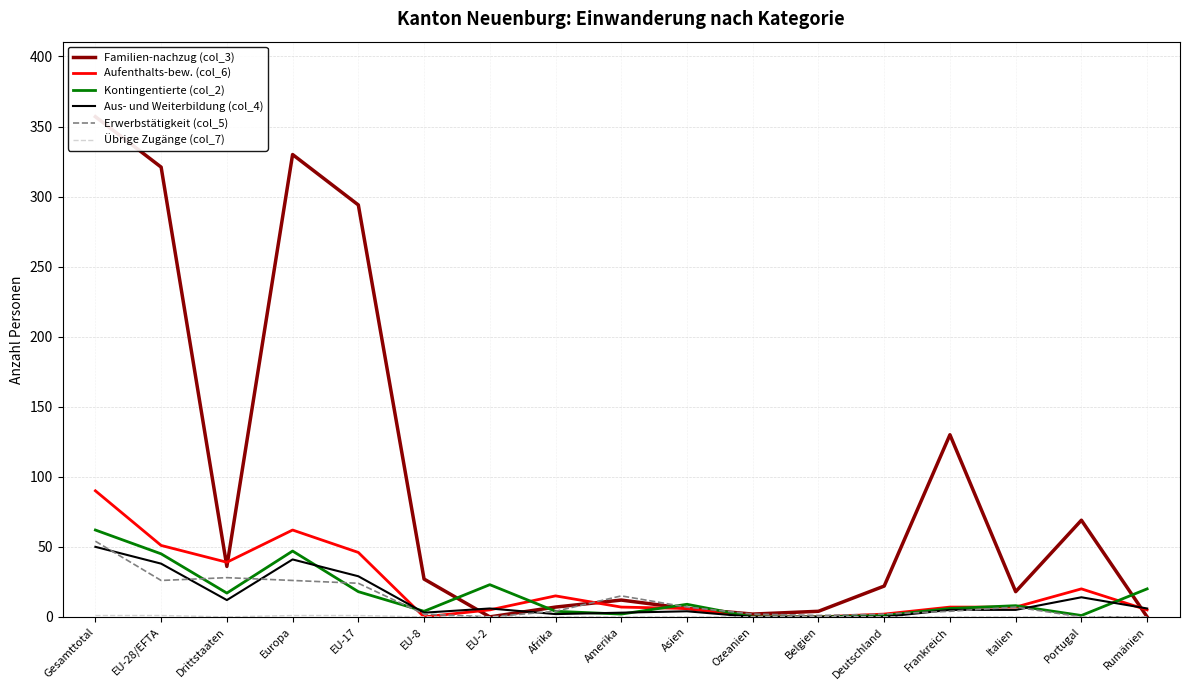

Which series has the largest total across all categories?

Familien-nachzug (col_3)